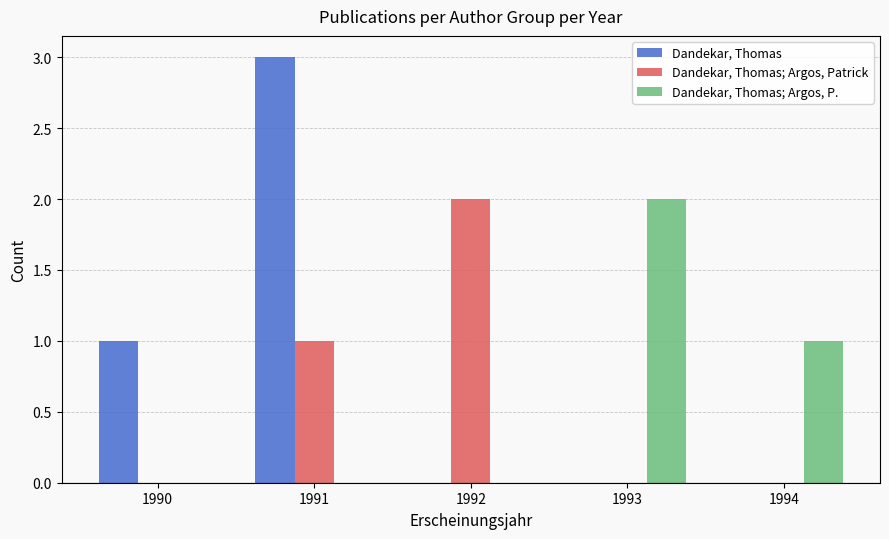

Which series has the largest range (max minus min)?

Dandekar, Thomas